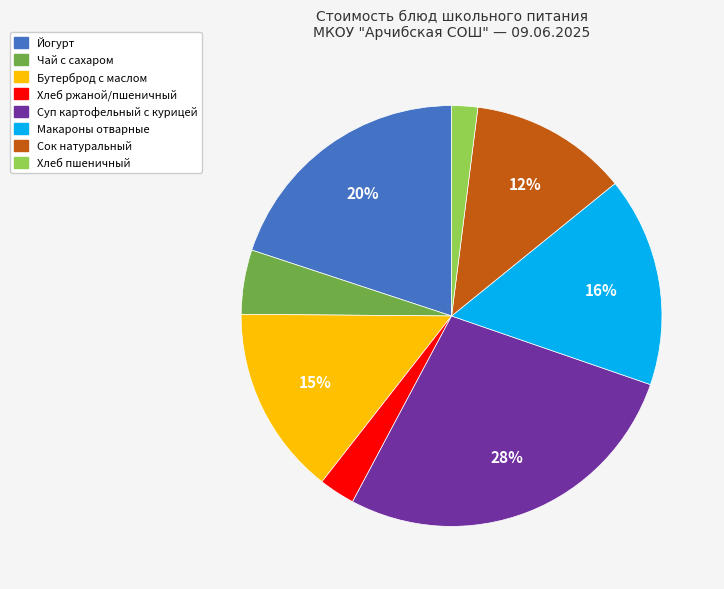

Is there any slice that represents more than half of the pie?

No